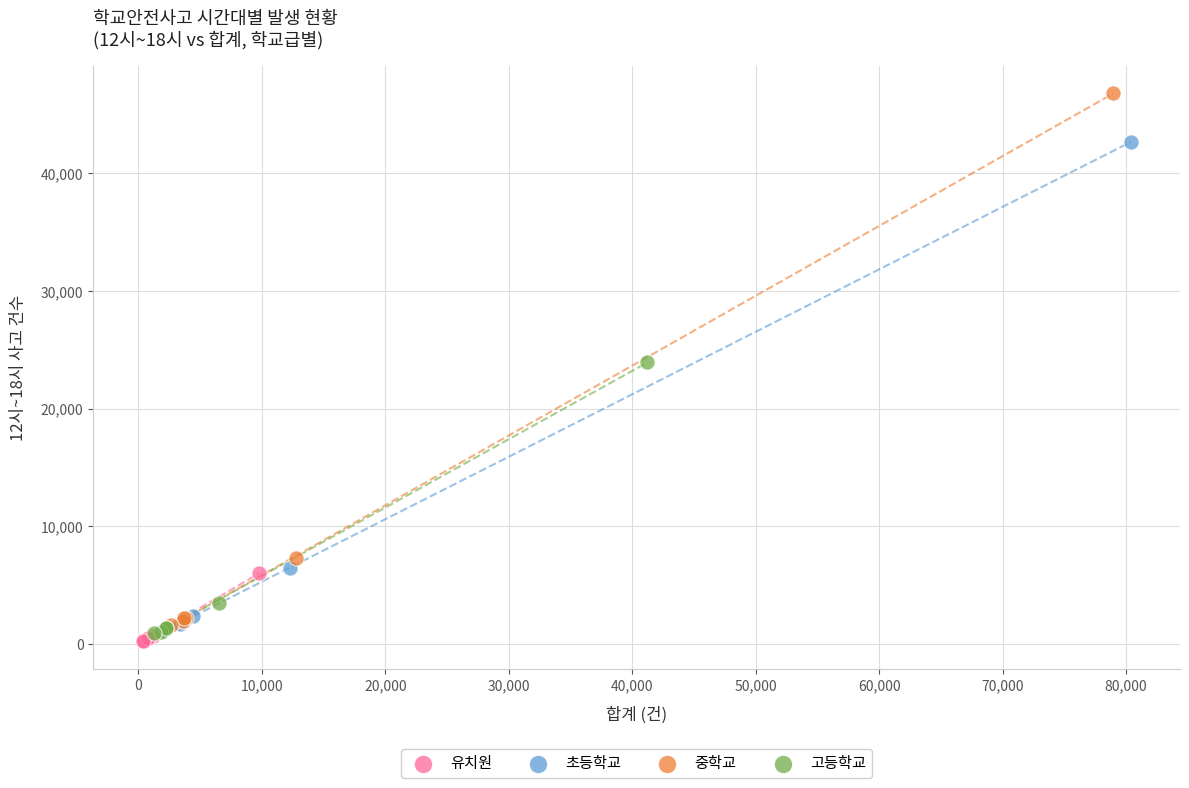

Which series has the largest Y range (max minus min)?

중학교